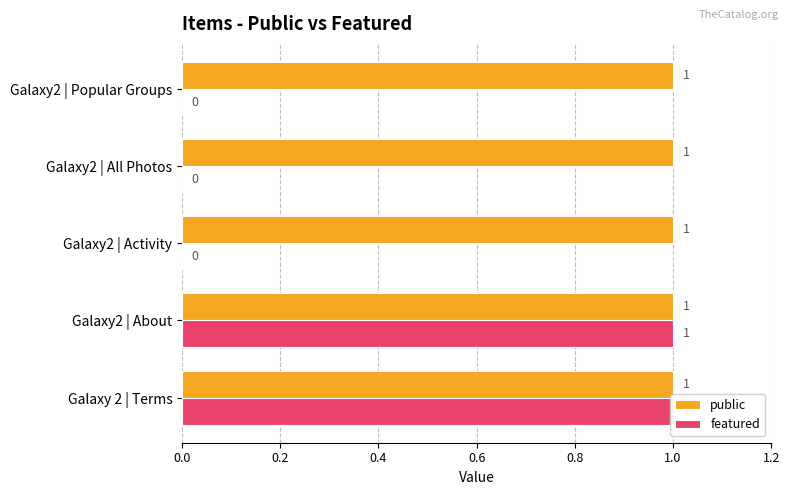

How many values in the featured series exceed 0?

2